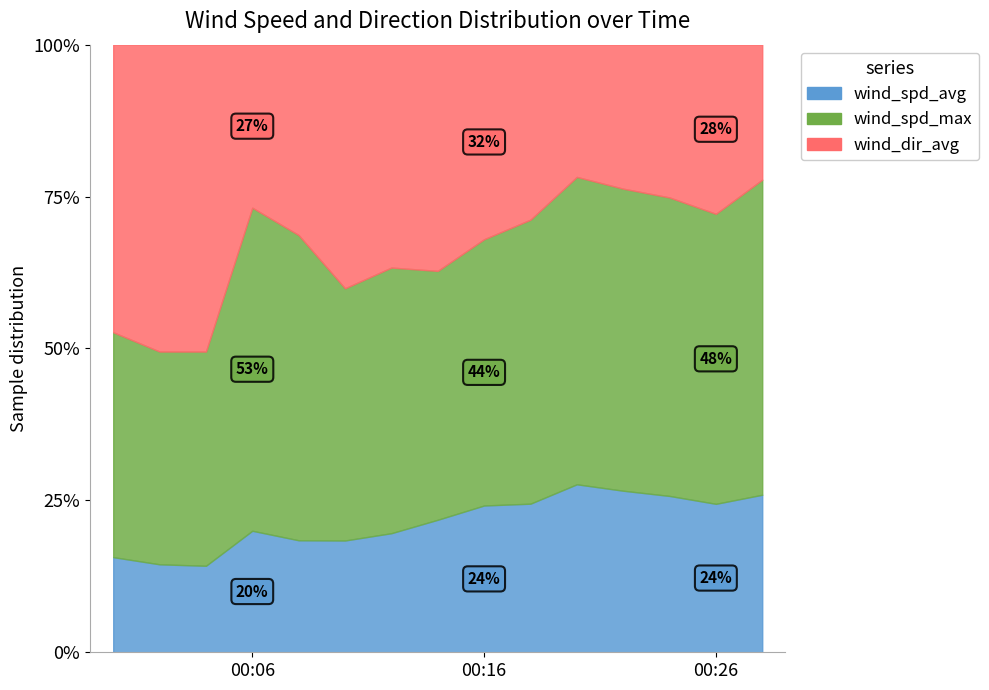

The value of wind_spd_max at 00:24 is 8.4. True or false?

True